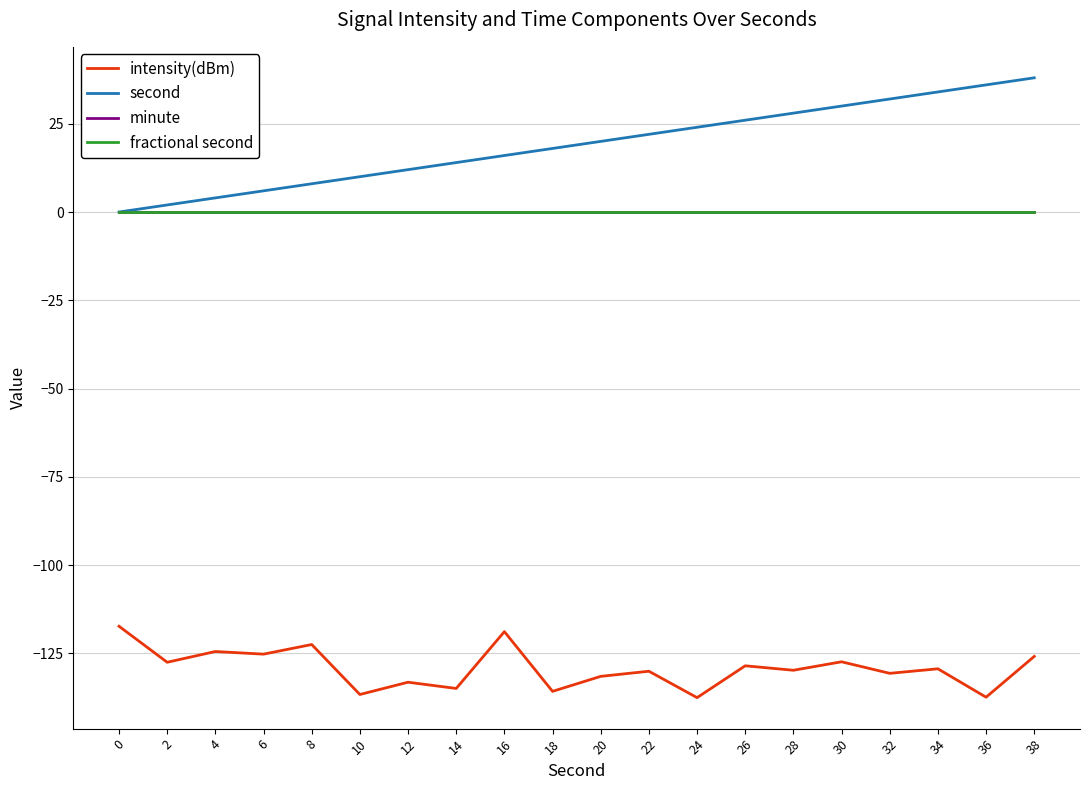

The second series shows 20.3 at 12. True or false?

False